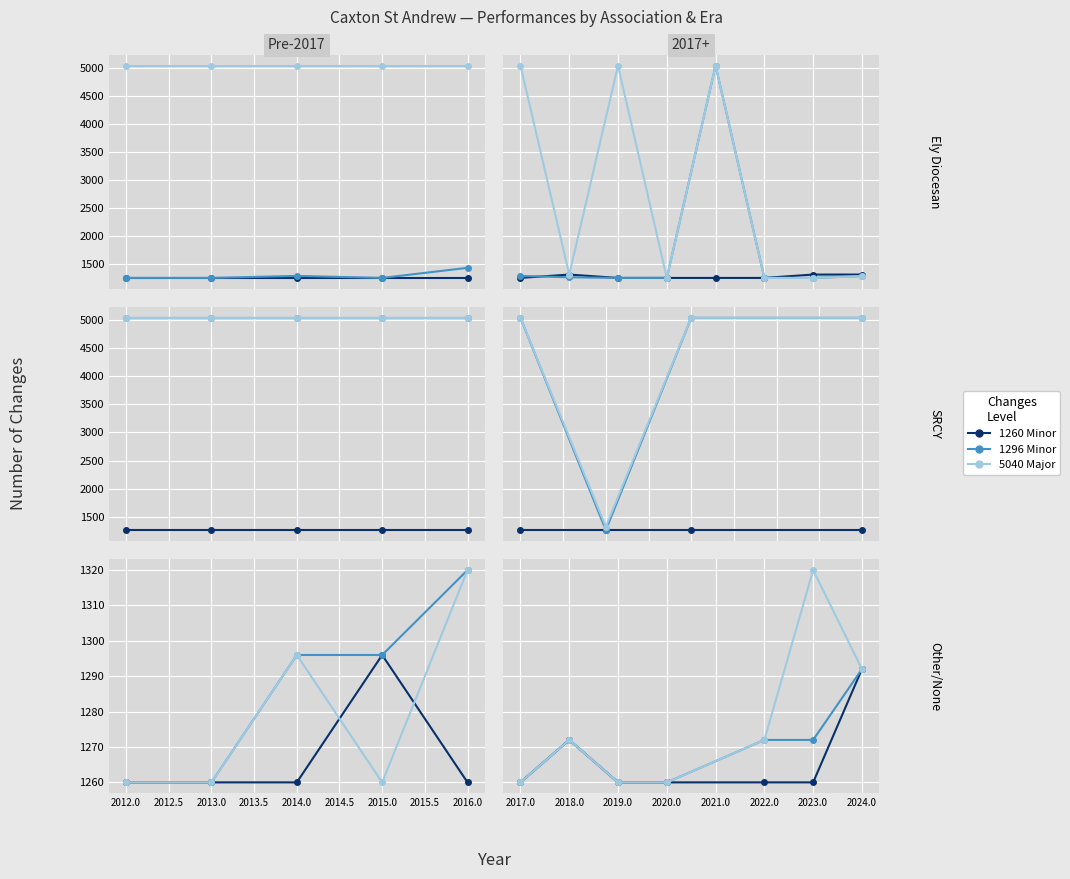

Is it true that 1260 Minor equals 1260 at 2019.0?

True